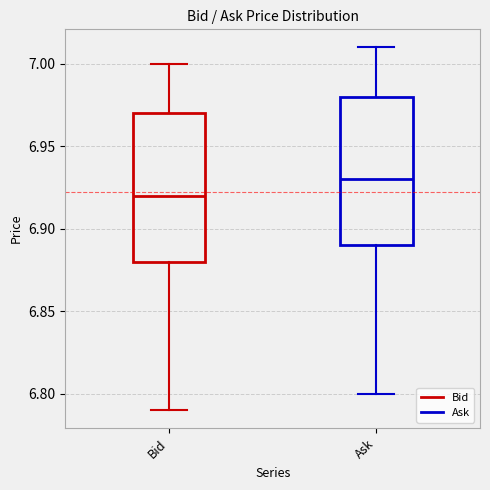

Reading left to right, transcribe this box plot: for each box, give where its median line is, the range the box spans, and where its two whiskers end, as read against the y-axis. The values are not printed on the chart, so give them approximately, as read against the axis.

Bid: median 6.92, box 6.88 to 6.97, whiskers 6.79 to 7.00
Ask: median 6.93, box 6.89 to 6.98, whiskers 6.80 to 7.01